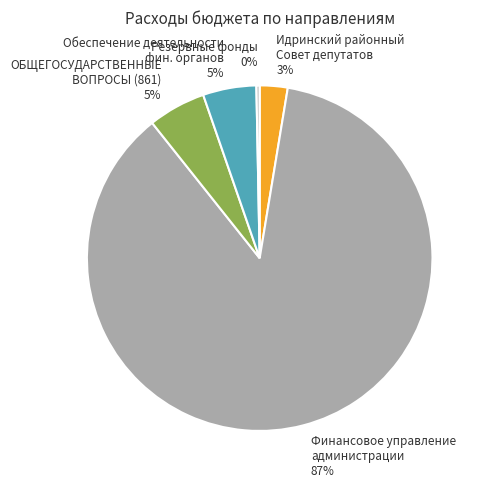

What percentage is the Идринский районный Совет депутатов slice, to the nearest percent?

3%